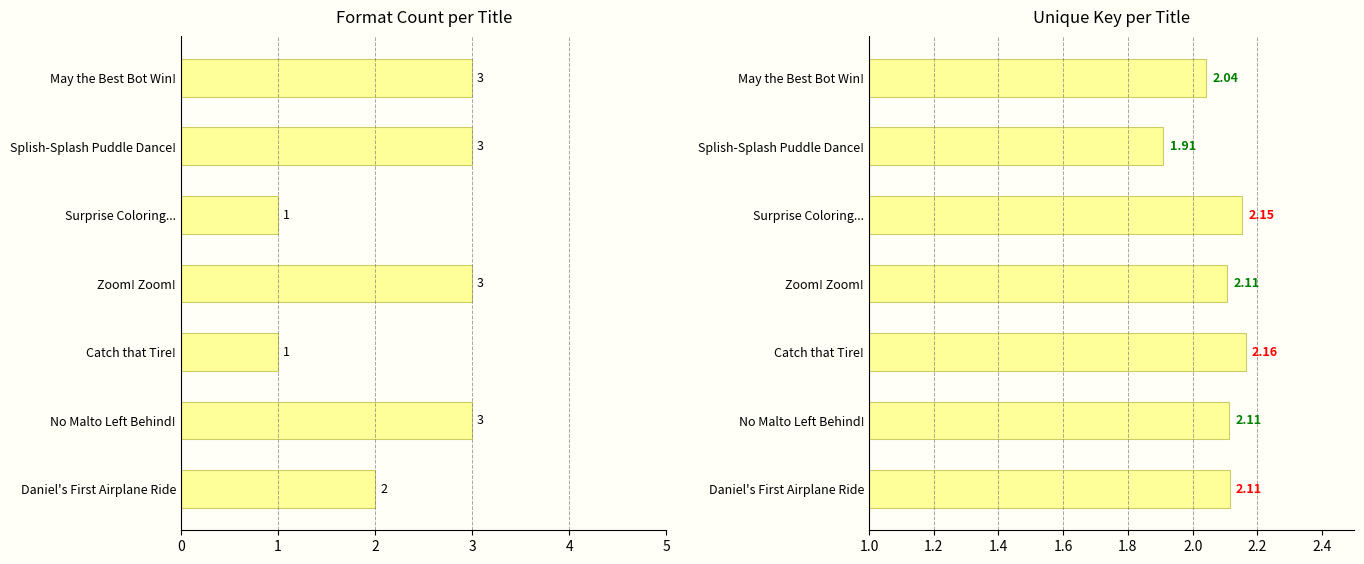

Is the value of Number of Formats at Catch that Tire! greater than the value of Key (scaled) at No Malto Left Behind!?

No